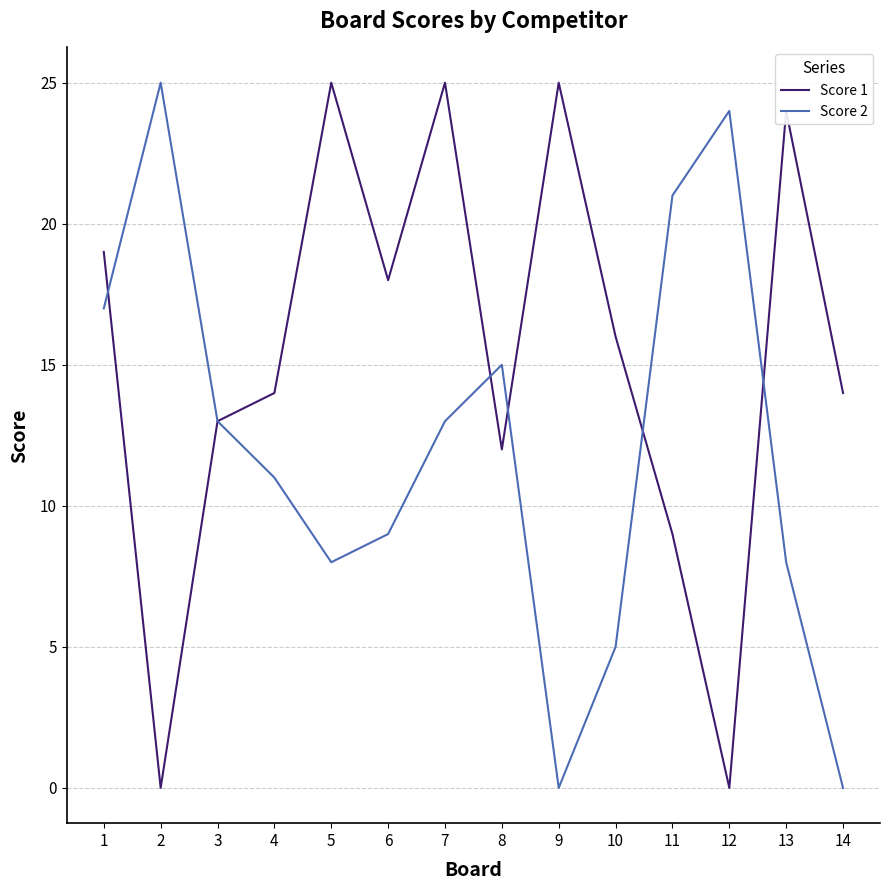

What value does the Score 1 series have at 4, to the nearest 5?

15